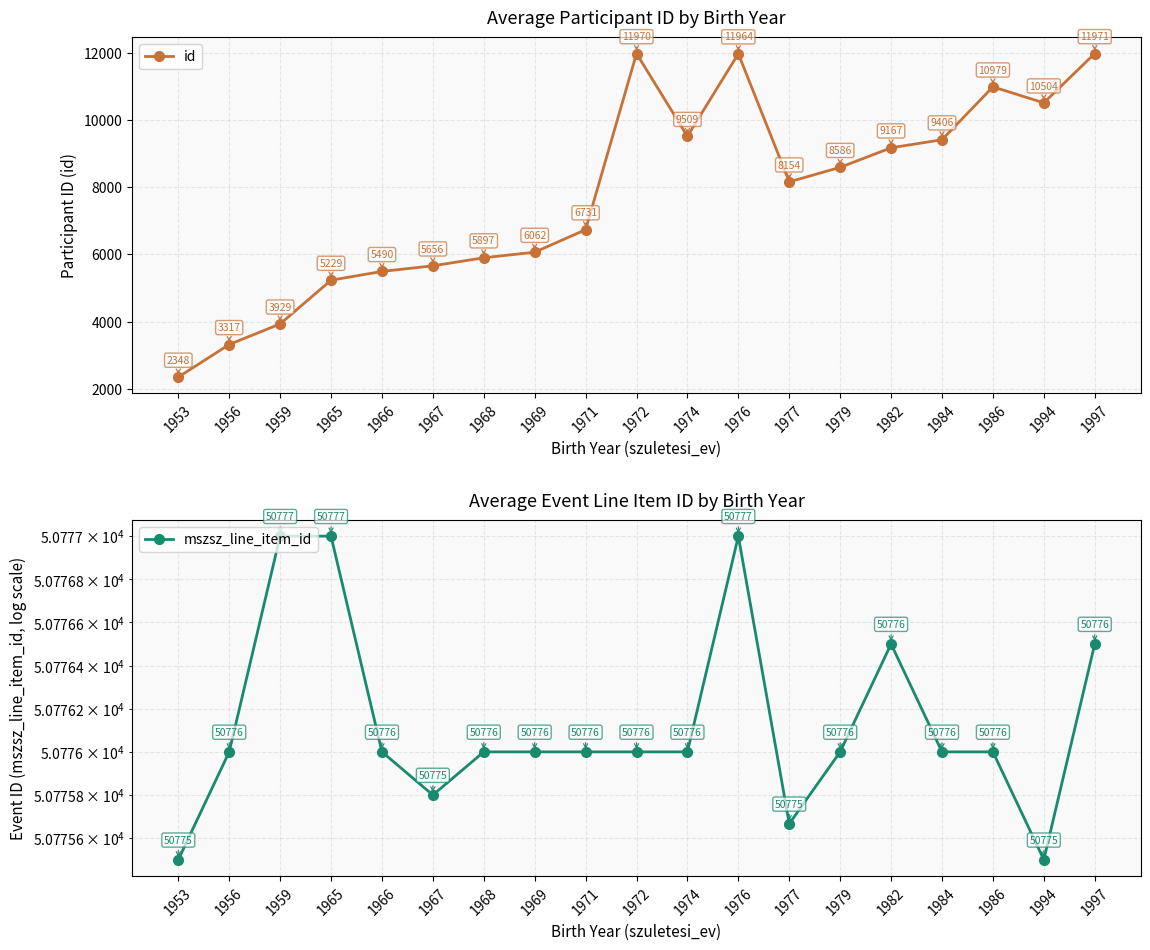

What is the difference between the id values at 1994 and 1997?

1467.0